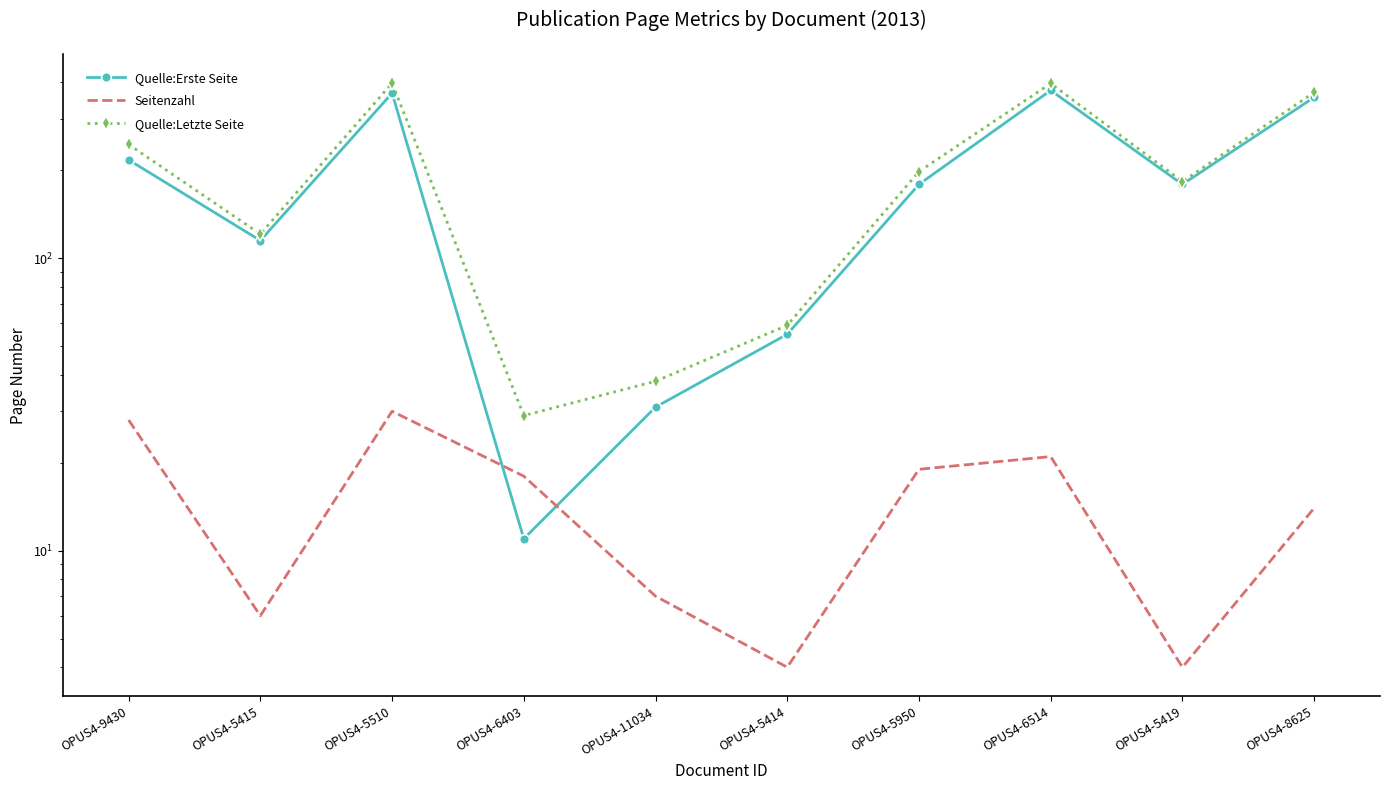

The value of Quelle:Erste Seite at OPUS4-5510 is 244. True or false?

False